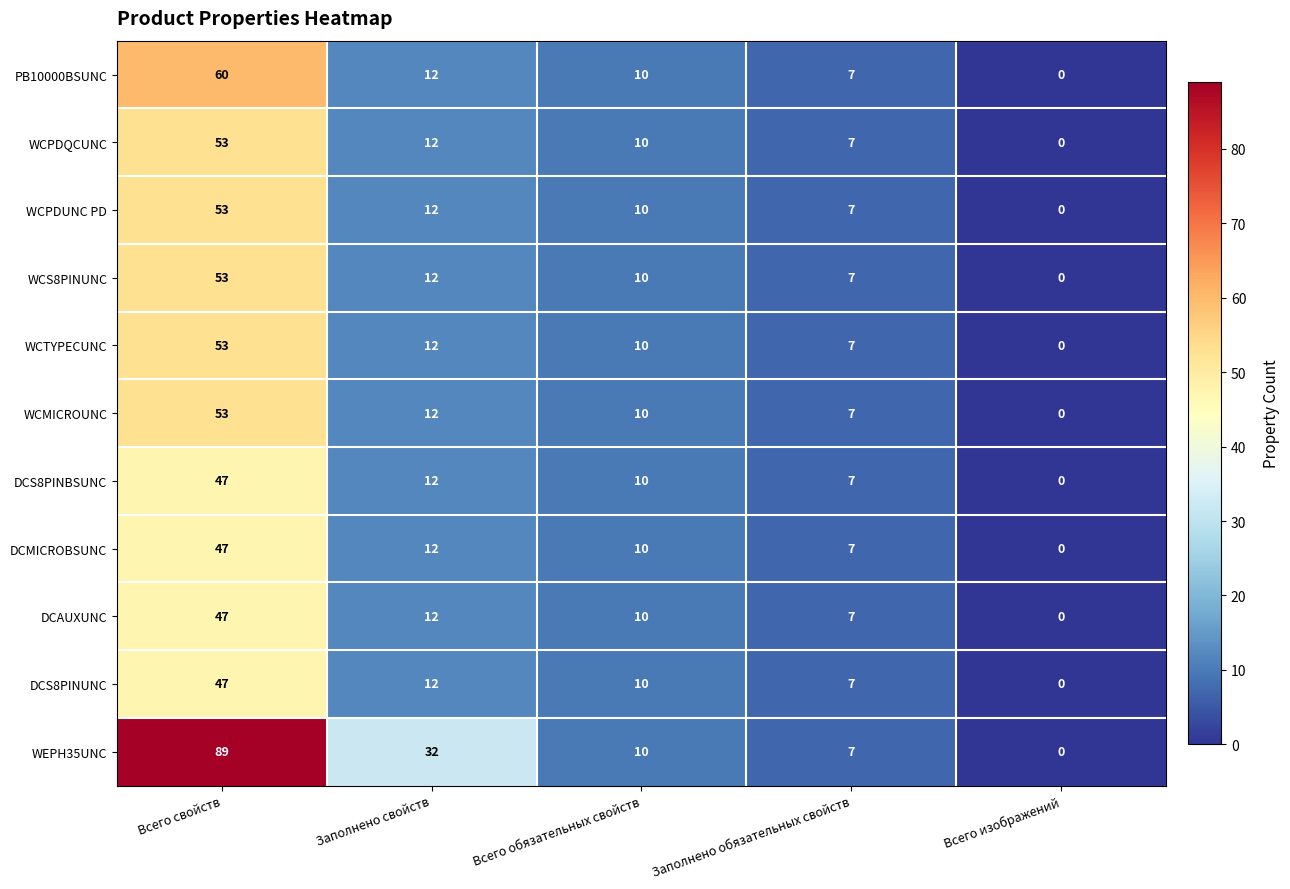

At which label does DCAUXUNC first exceed 10?

Всего свойств